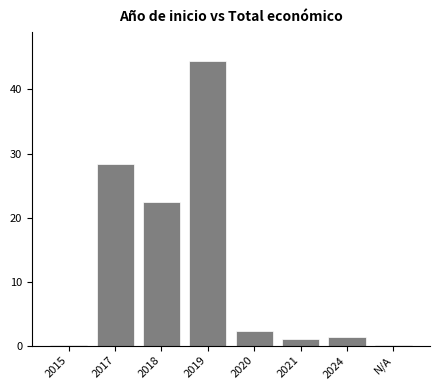

What is the sum of the values at 2017 and 2018?

50.9